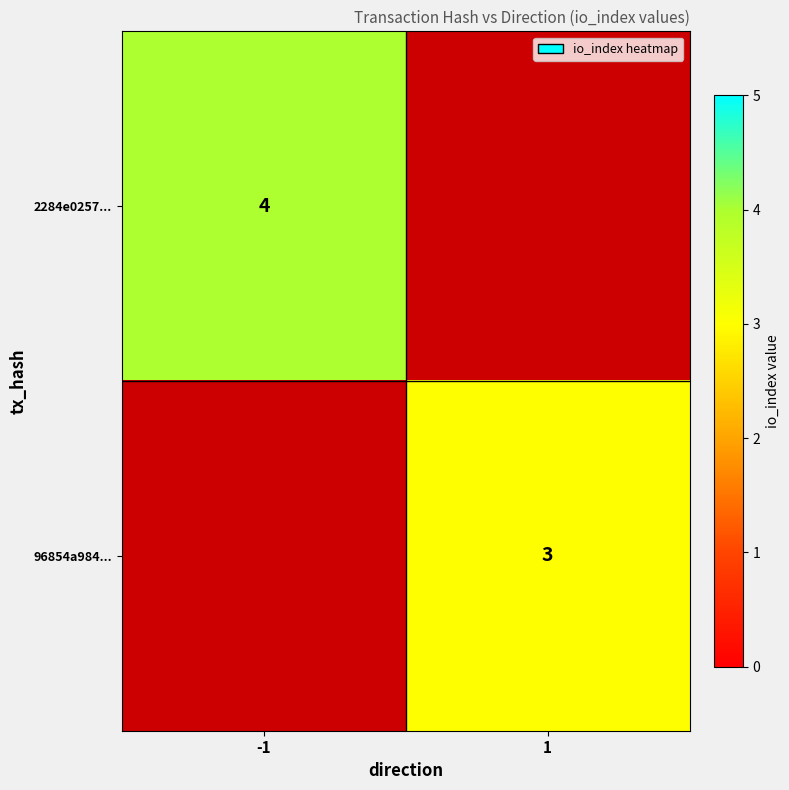

Is it true that 2284e0257... equals 4 at -1?

True